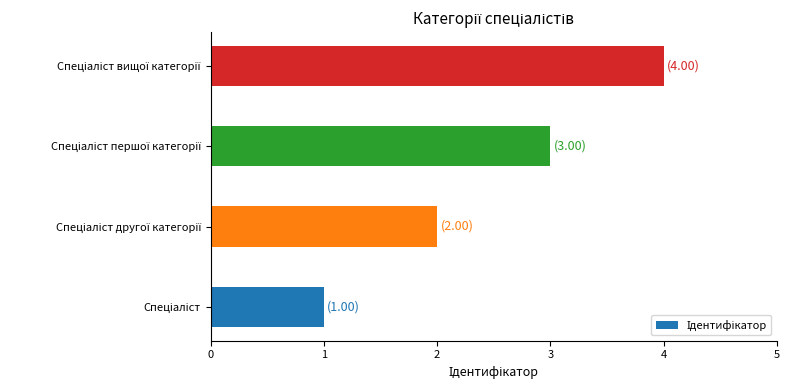

How many data points does each series have?

4